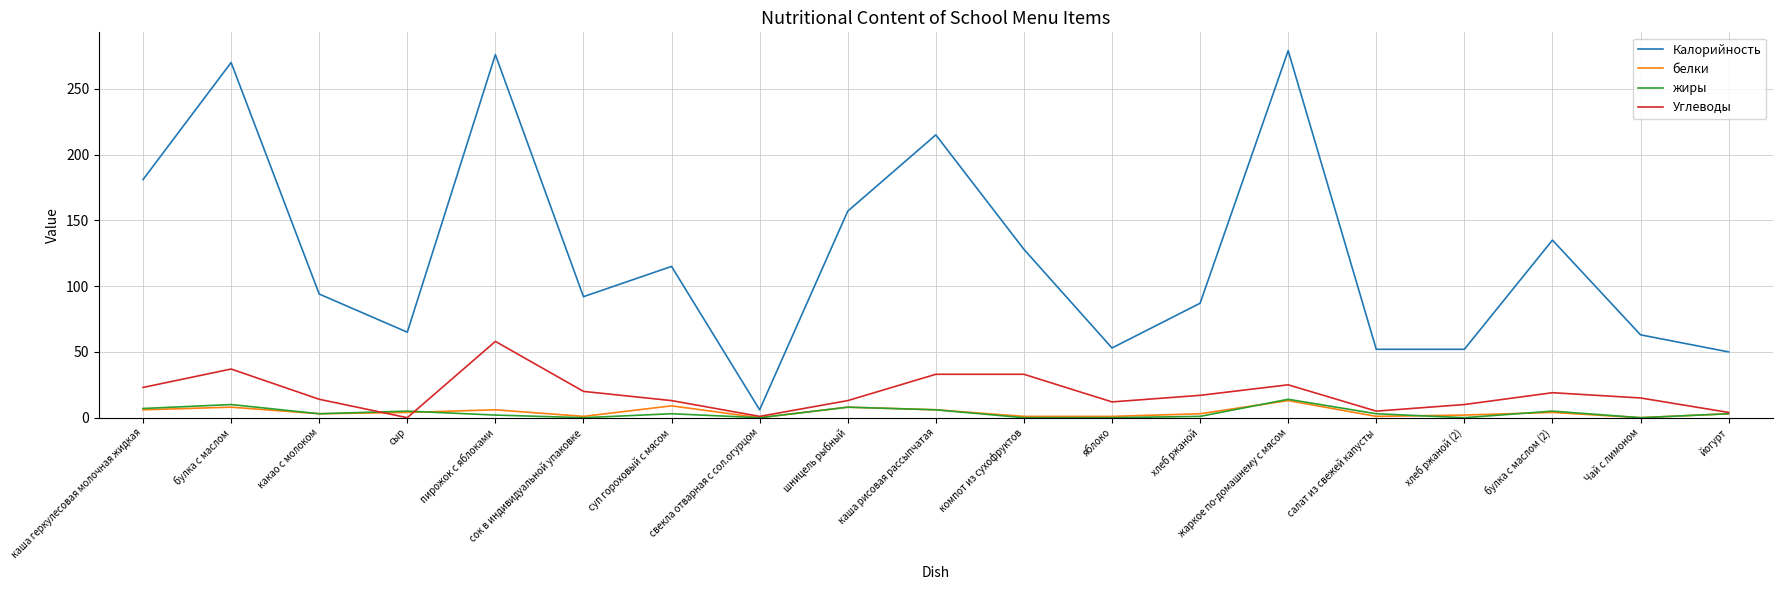

At how many categories does at least one series exceed 220?

3